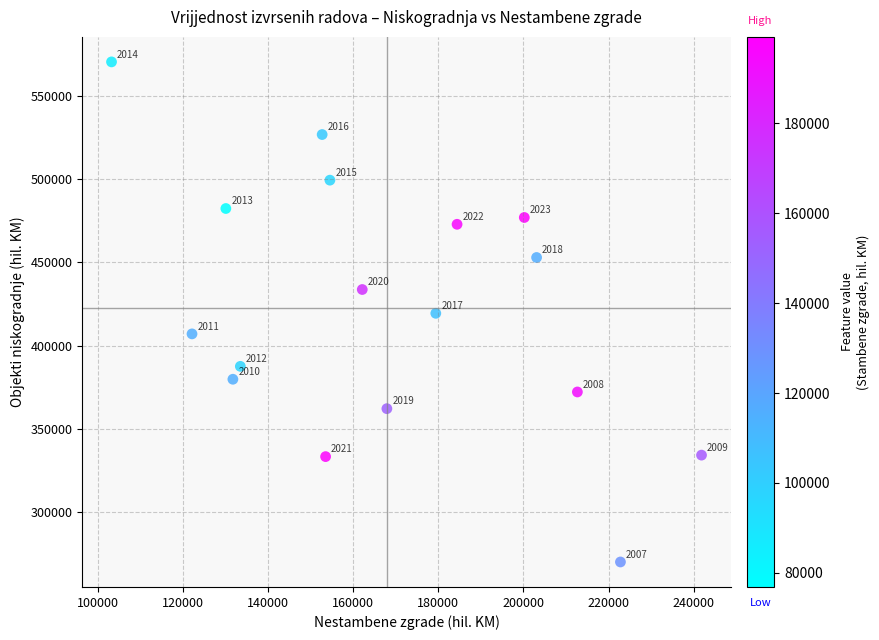

What is the range of Y values (max minus min)?

300045